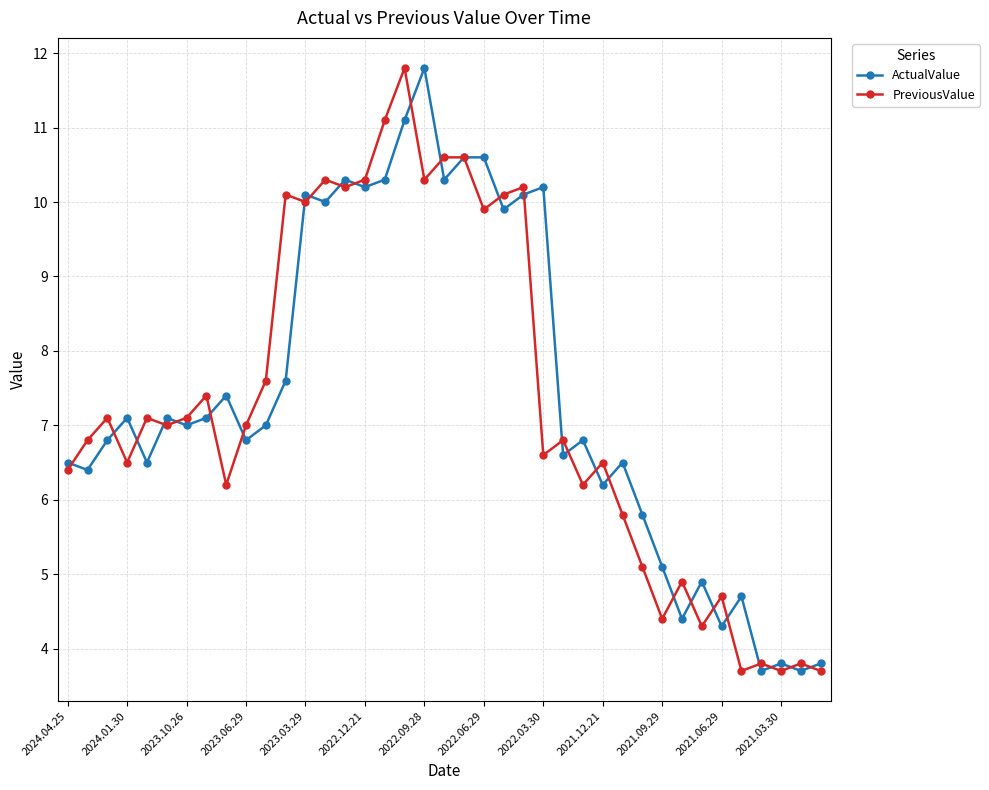

Count the number of data series in this chart.

2